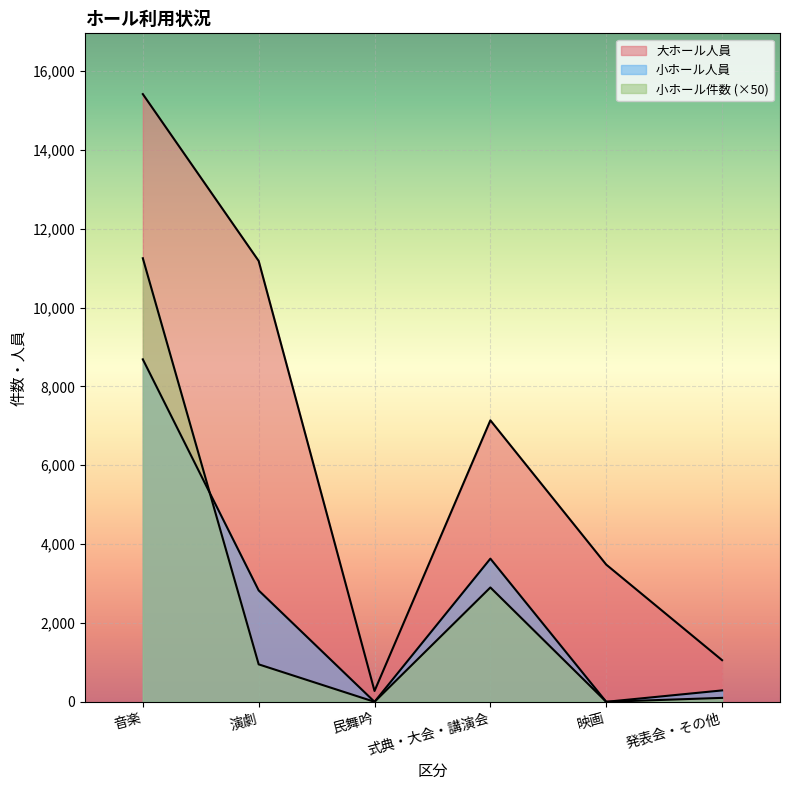

What are all the series names shown in the legend?

大ホール人員, 小ホール件数, 小ホール人員